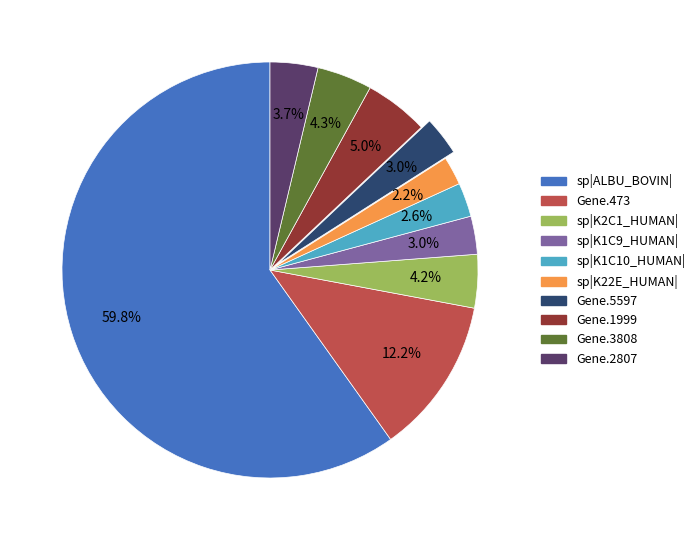

Does any single category account for the majority?

Yes